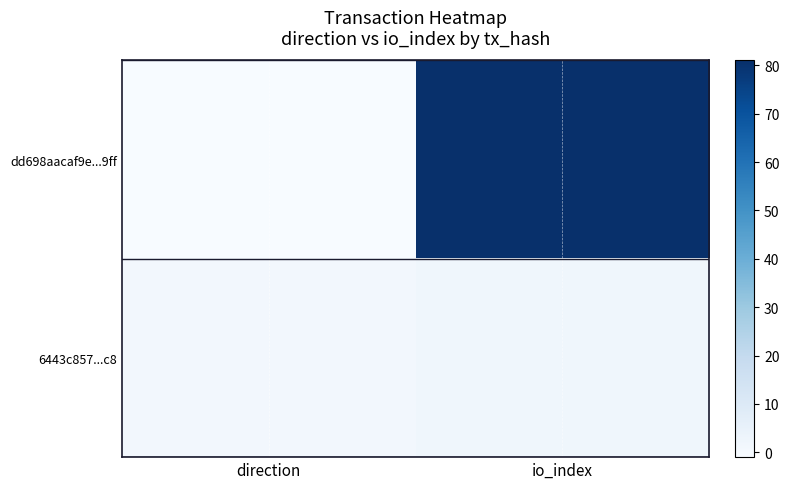

Reading left to right, transcribe all the data shown in this chart.

dd698aacaf9e...9ff: direction=-1	io_index=81
6443c857...c8: direction=1	io_index=2